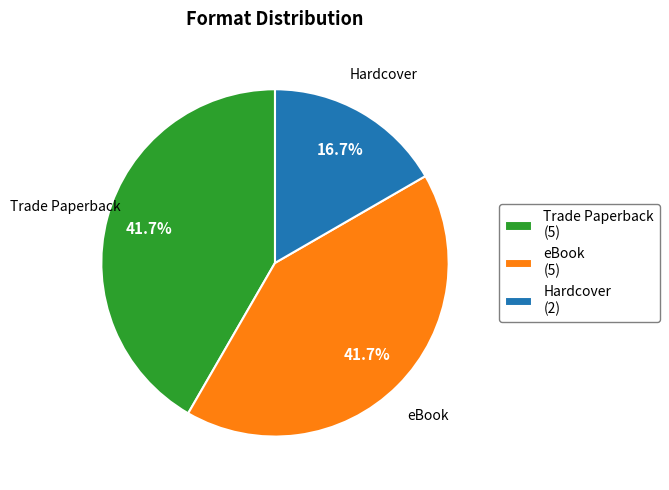

What percentage is the eBook slice, to the nearest percent?

42%